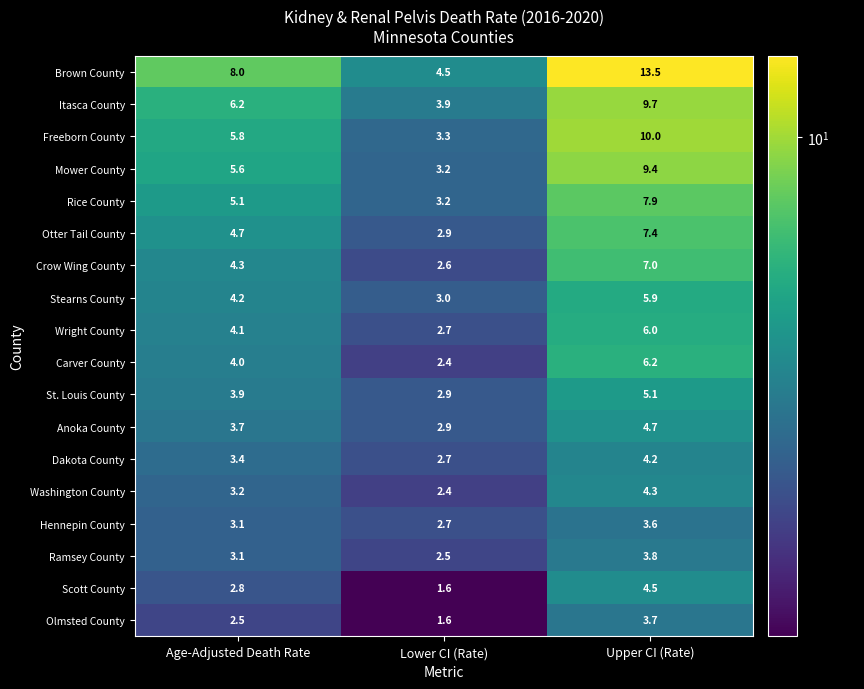

The value of Carver County at Upper CI (Rate) is 8.7. True or false?

False